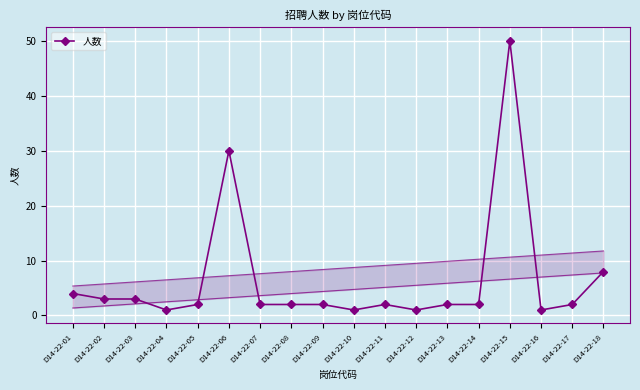

True or false: there are more than 2 points higher than both neighbors.

True